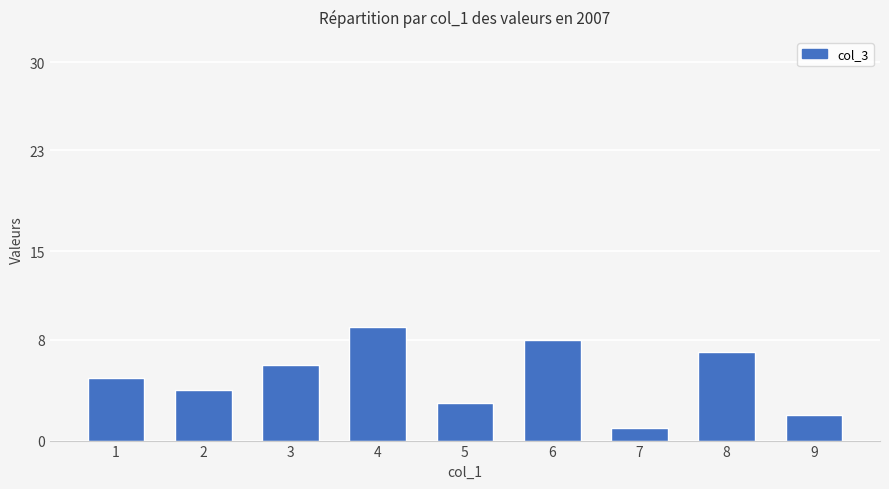

What is the maximum value shown in the chart?

9